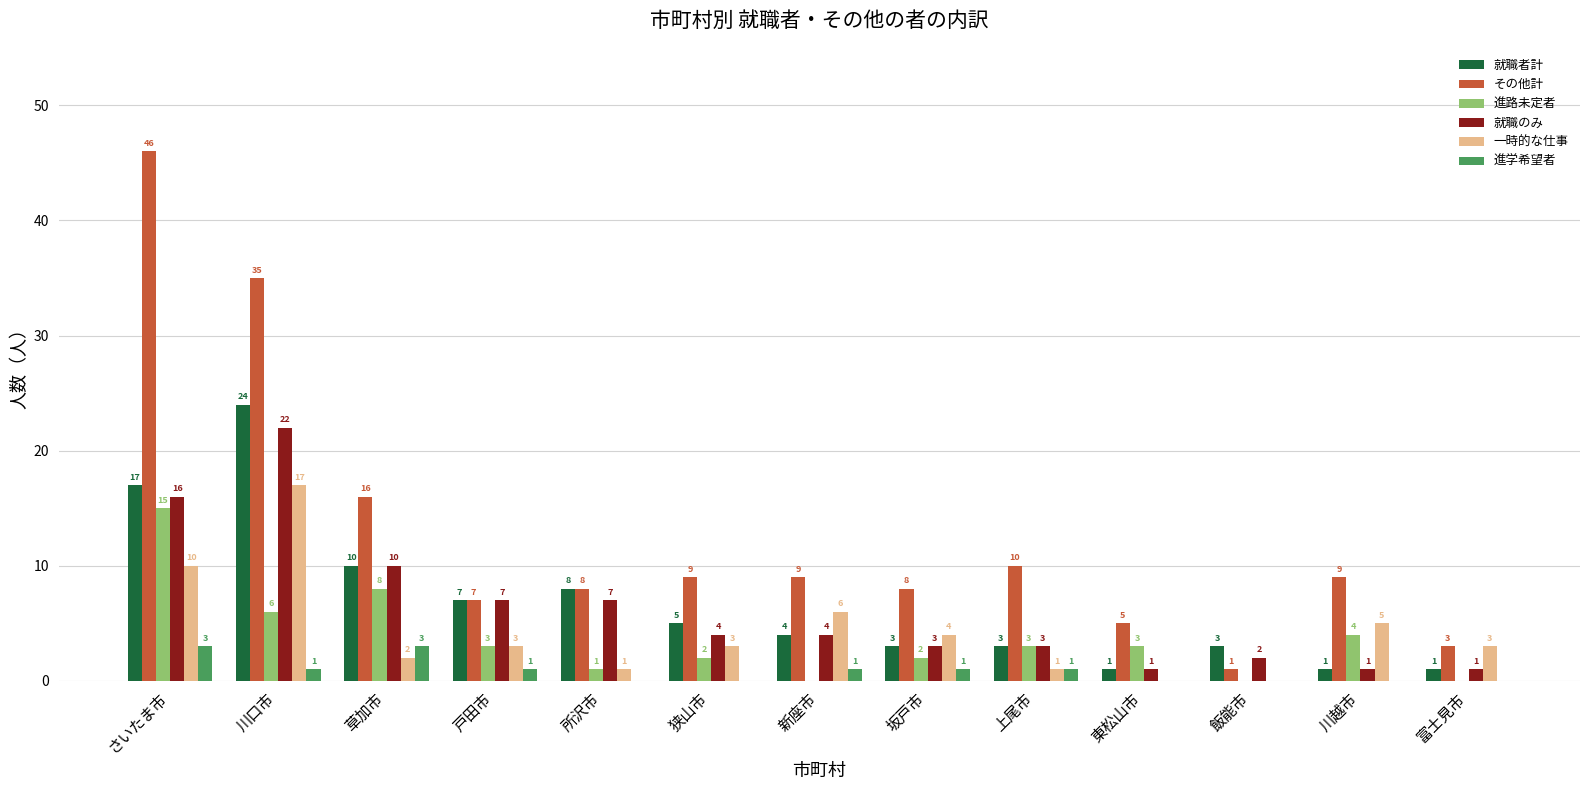

The value of 就職のみ at 戸田市 is 4. True or false?

False